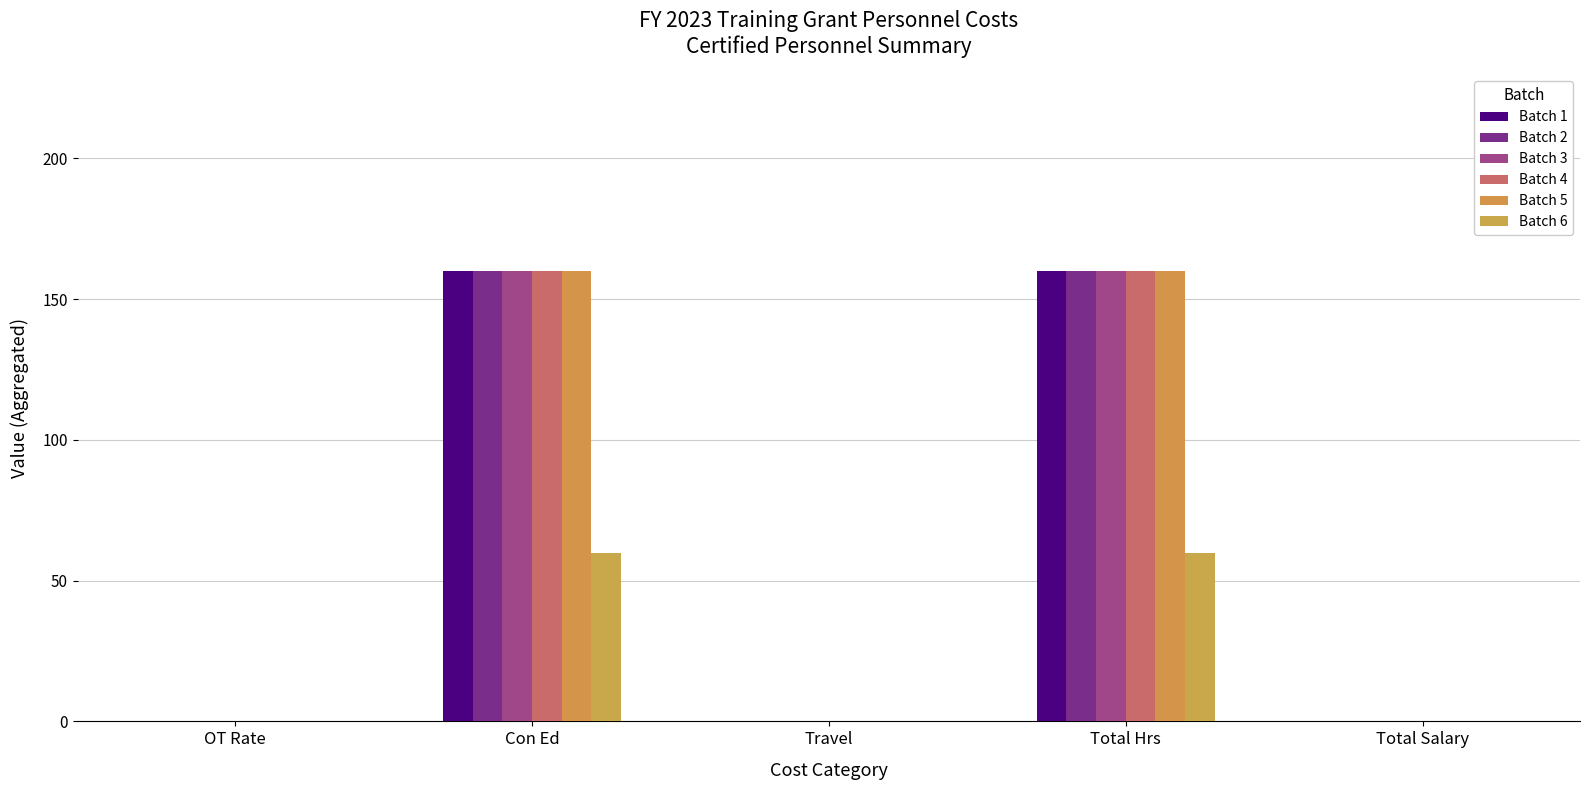

Which series has the largest total across all categories?

Batch 1